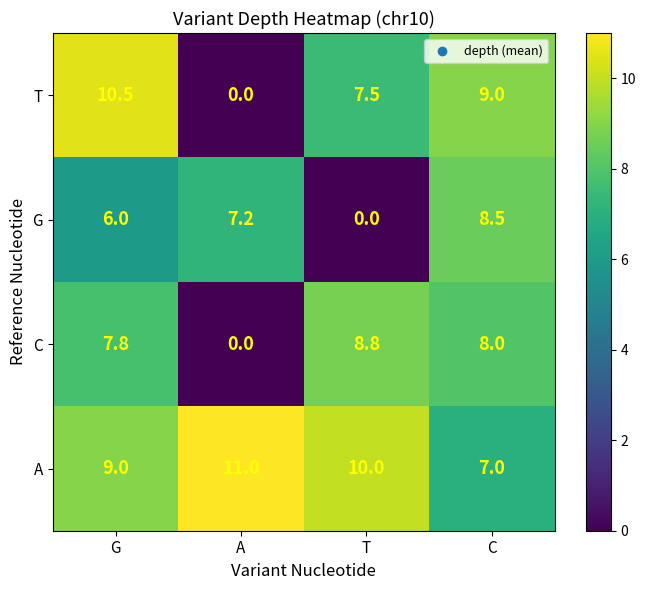

What is the difference between the C values at A and C?

8.0